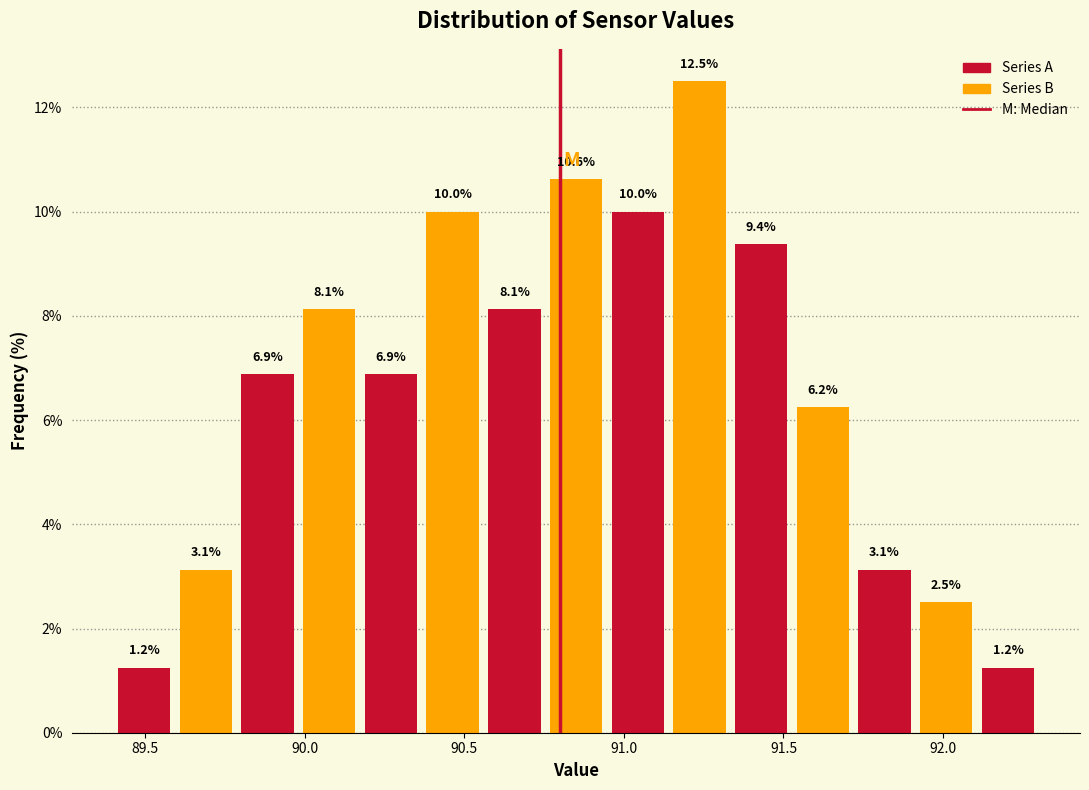

Around what value on the x-axis is the tallest bar? Give the approximate position of its centre, as read against the axis.

91.25